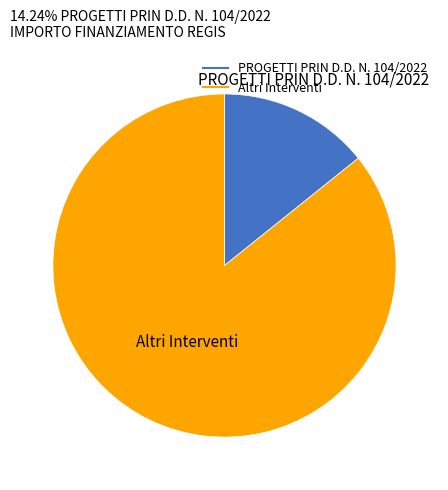

Does any single category account for the majority?

Yes